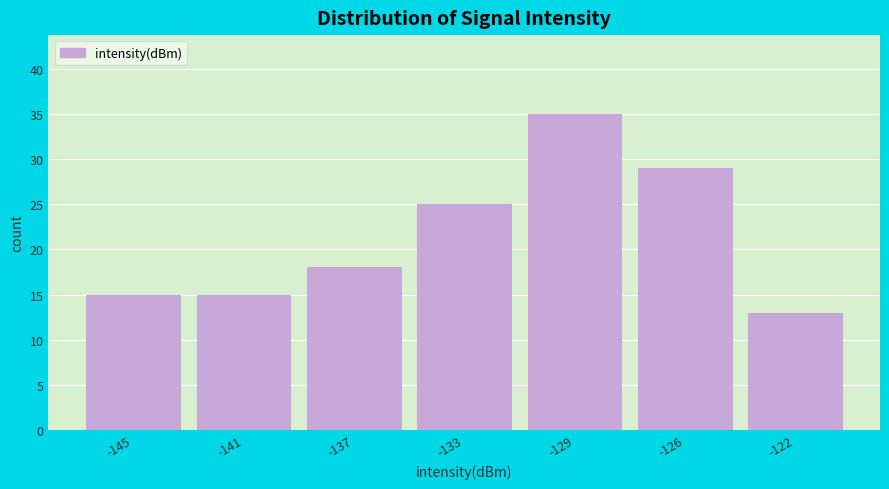

Reading left to right, list all the values displayed in this chart.

-145=15	-141=15	-137=18	-133=25	-129=35	-126=29	-122=13